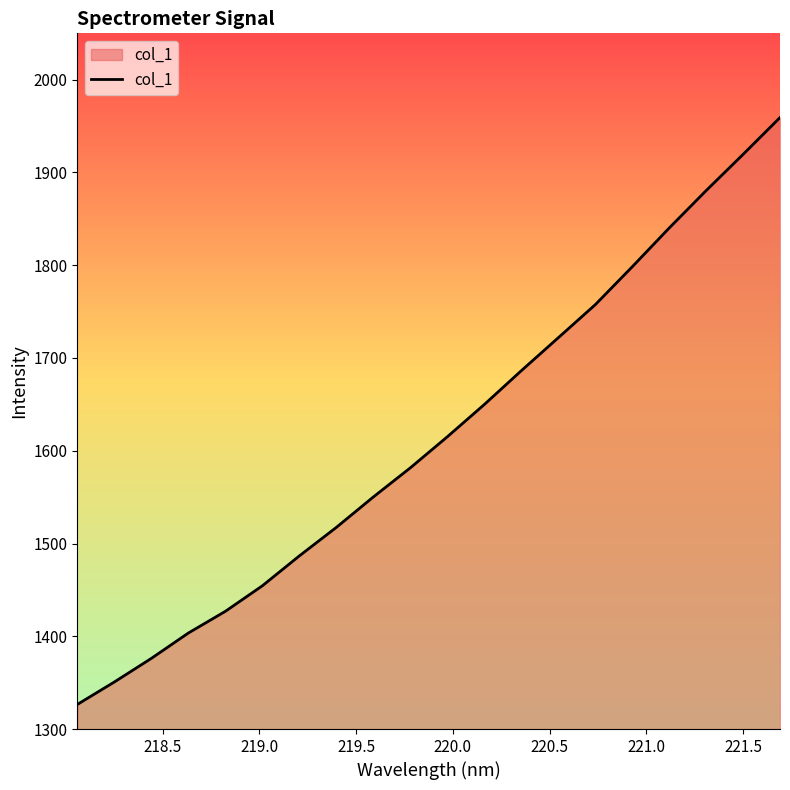

How many lines are shown in the chart?

1